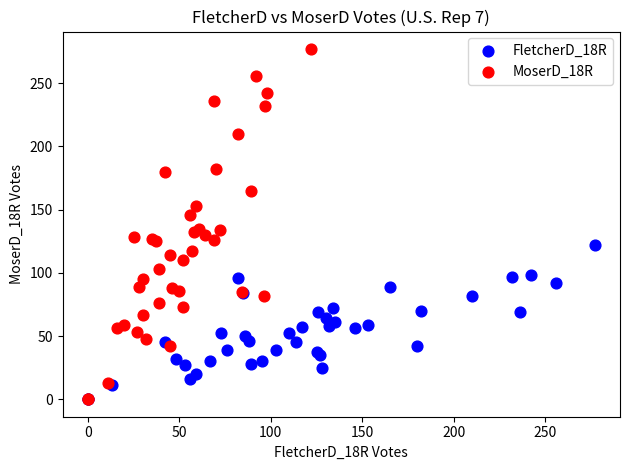

Which series contains the highest Y value?

MoserD_18R